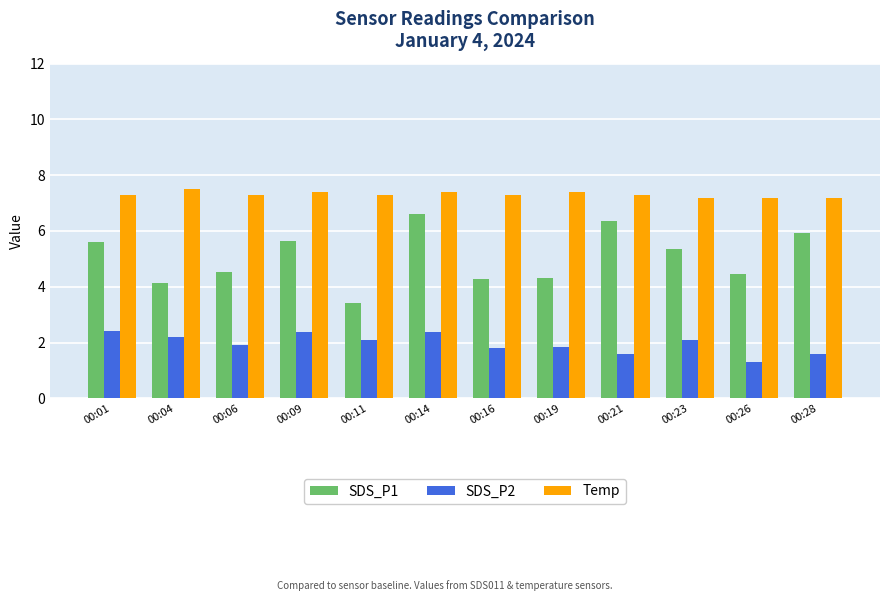

How many data points does each series have?

12